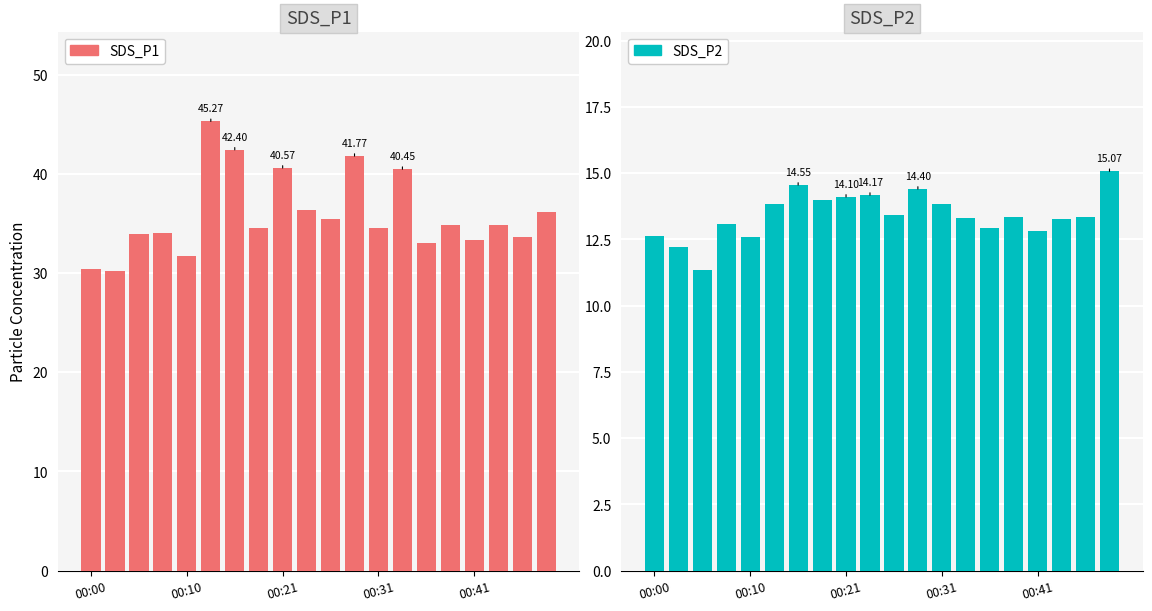

Count the number of categories in the chart.

20